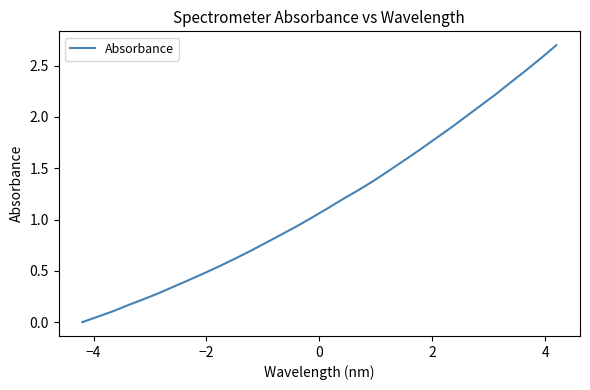

What is the difference between the maximum and minimum values?

2.7